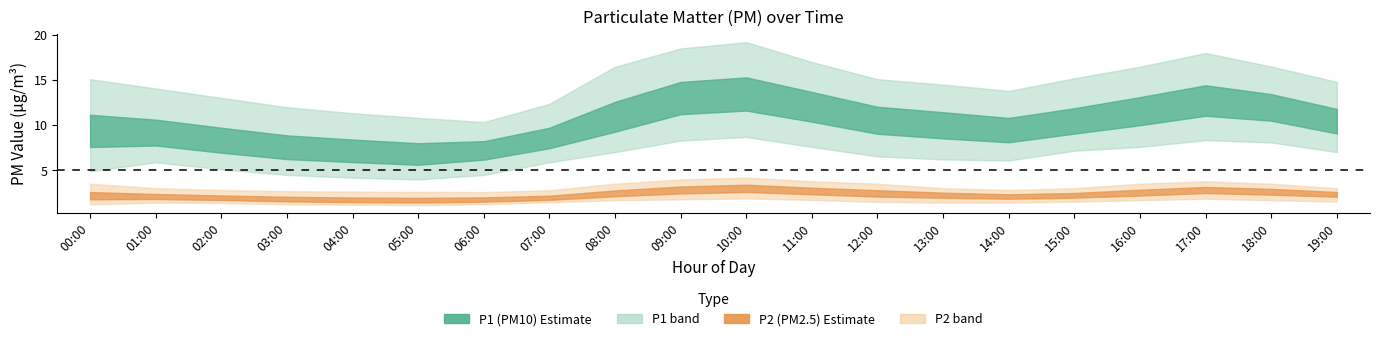

How many P2_lower values are between 1 and 2?

20